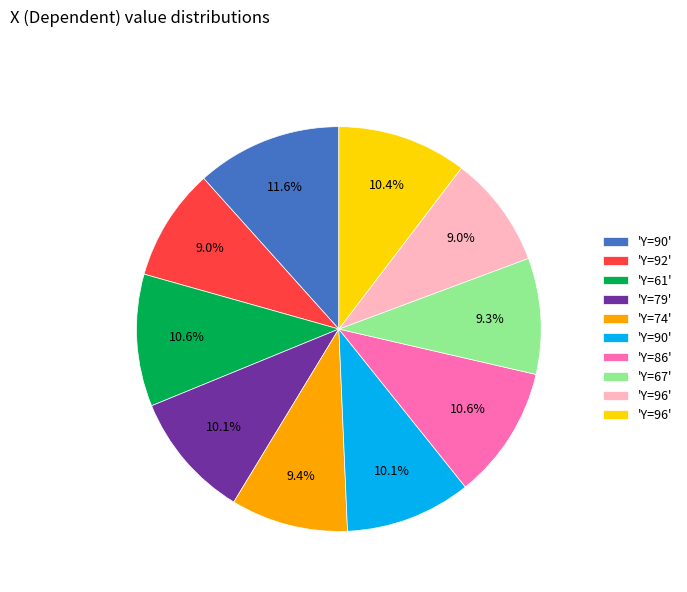

Does any single category account for the majority?

No